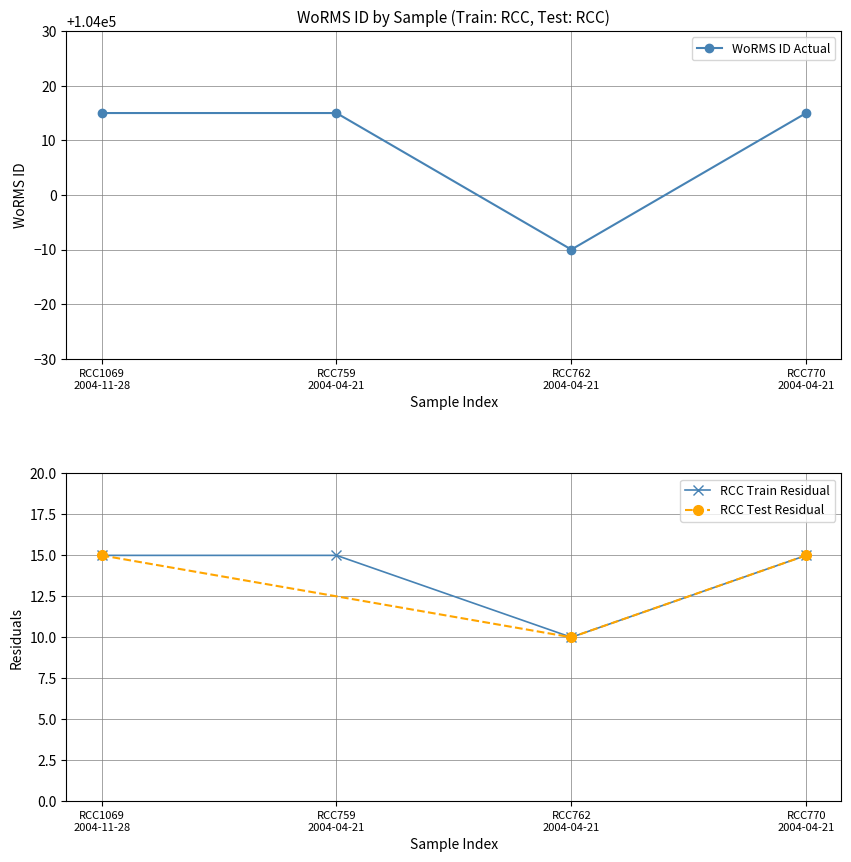

True or false: there are more than 0 points higher than both neighbors.

False